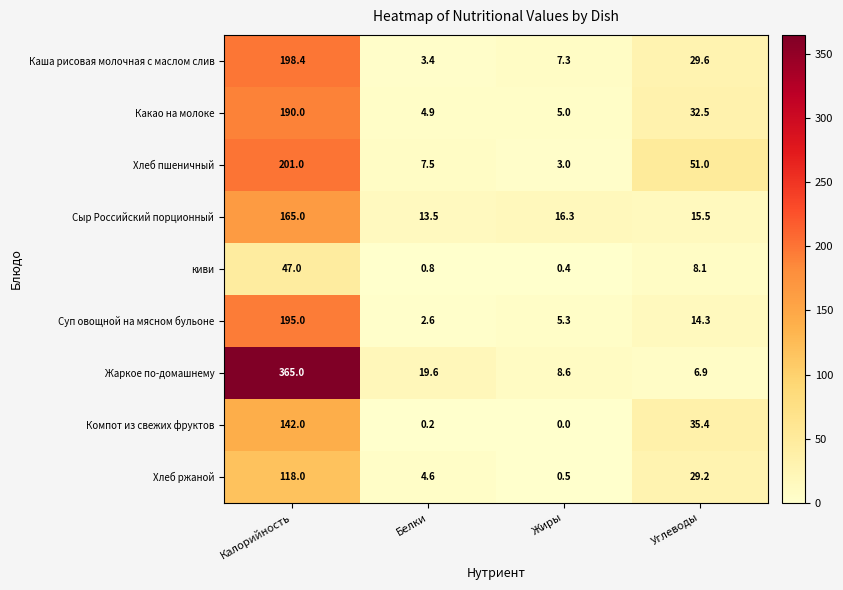

Which category has the highest value across all series?

Калорийность